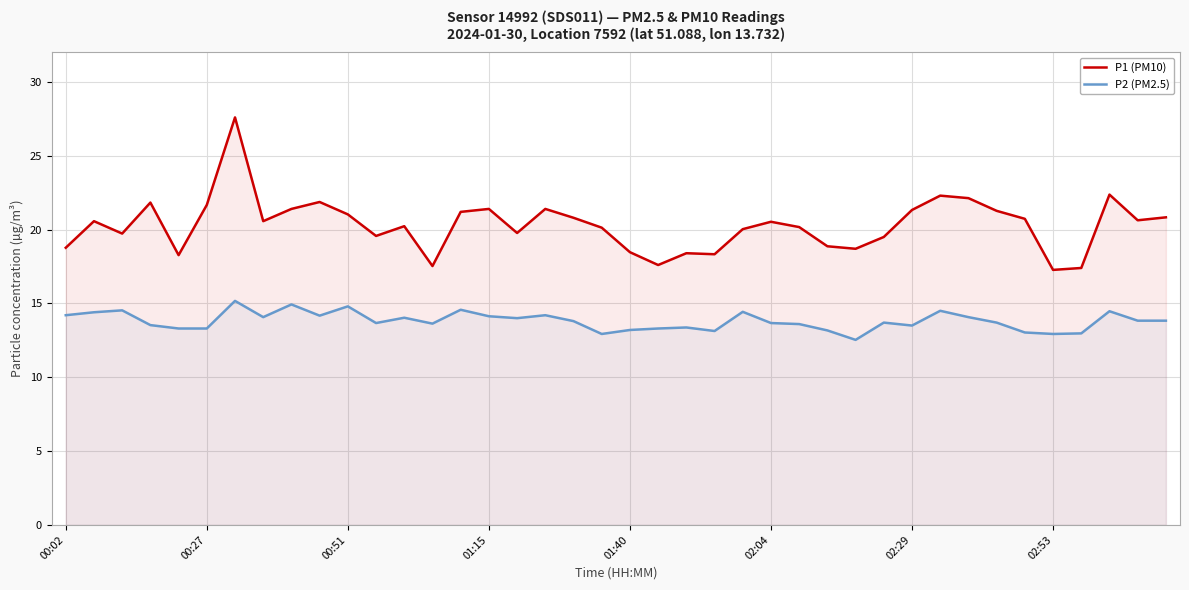

True or false: P1 (PM10) has a value of 4.9 at 31.

False